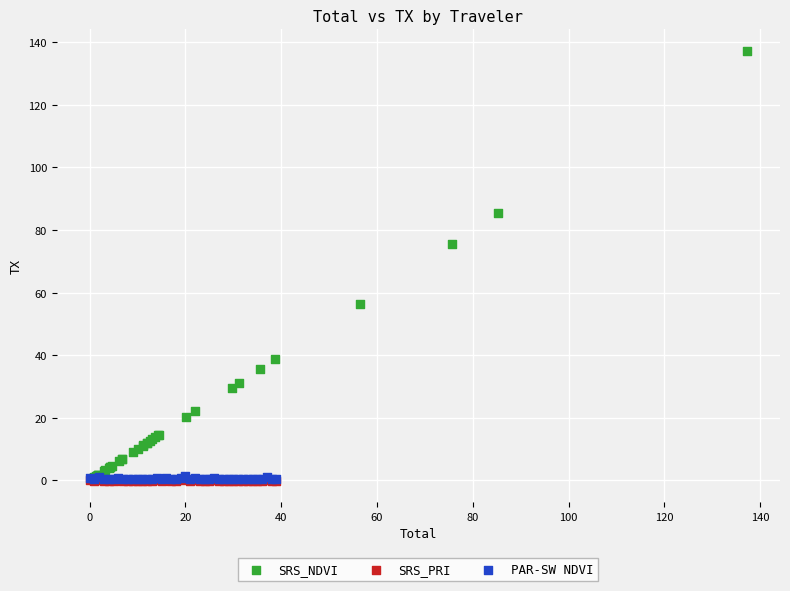

Which series contains the highest Y value?

SRS_NDVI